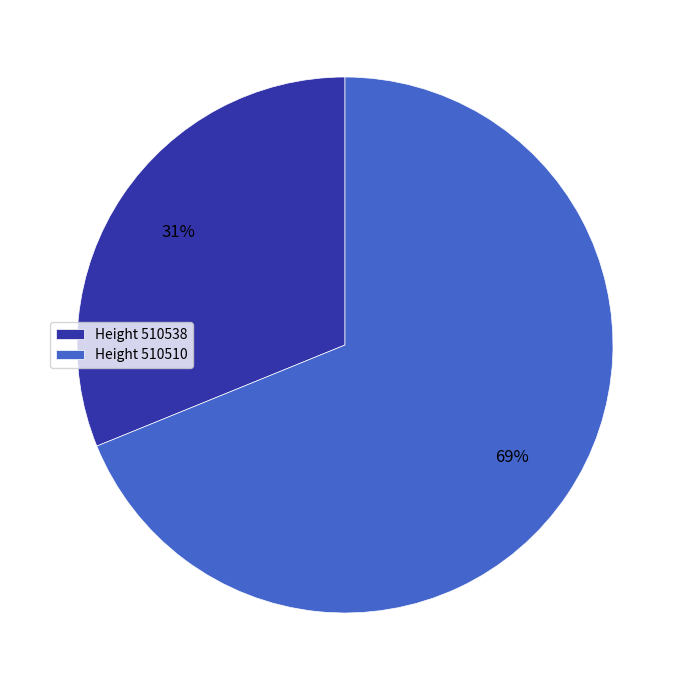

Combined, do Height 510510 and Height 510538 account for over 50%?

Yes